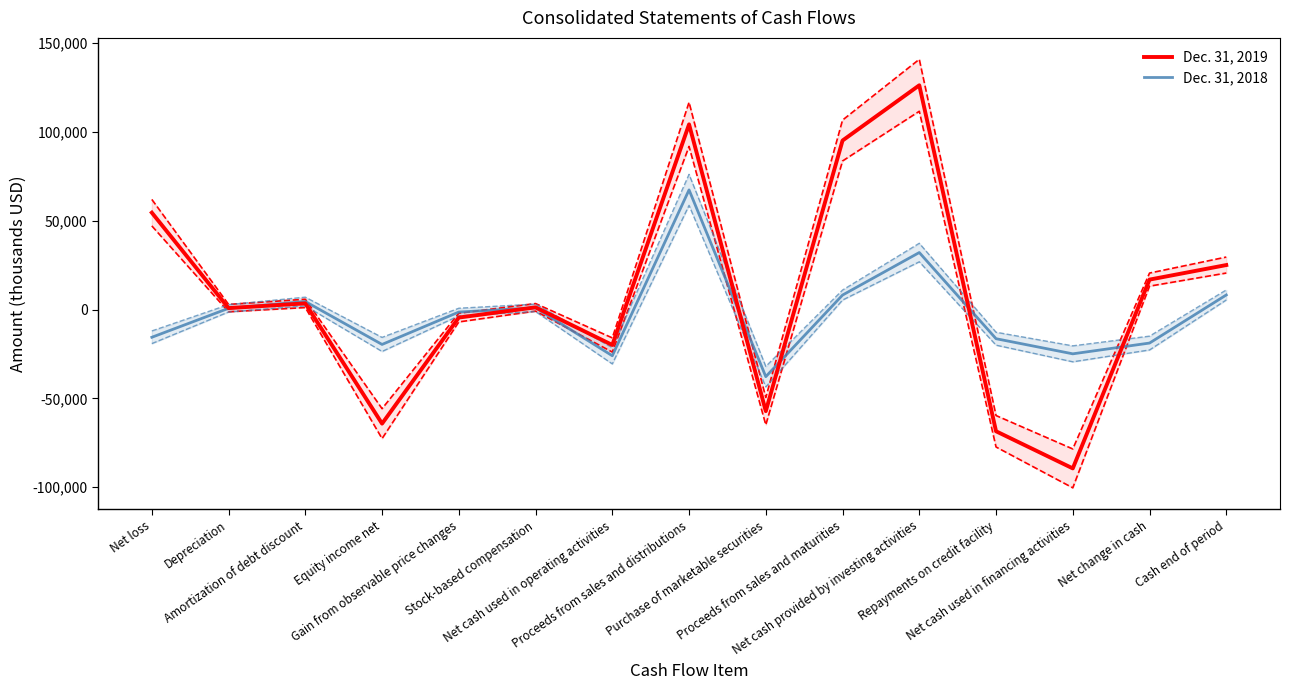

What position from the left is Purchase of marketable securities?

9